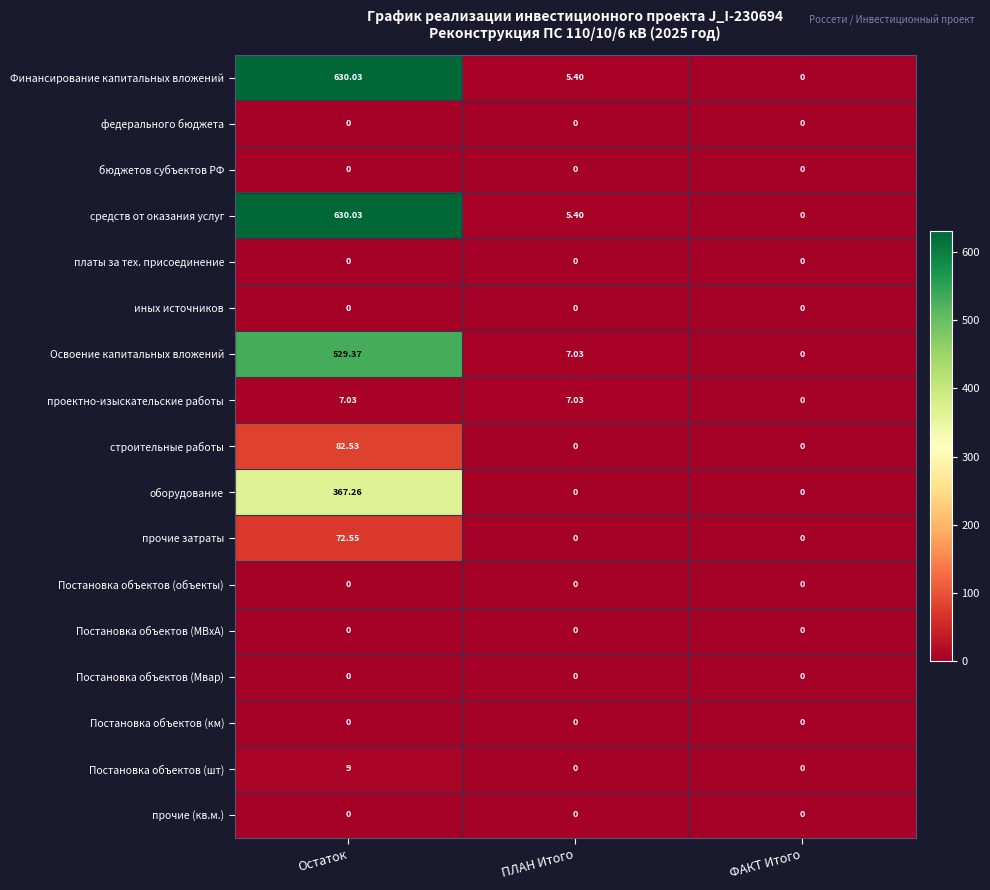

At which category is the sum across all series the highest?

Остаток